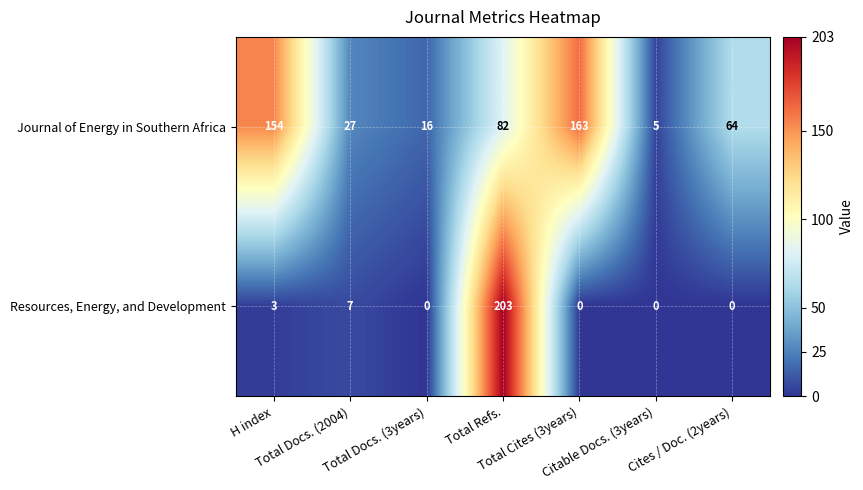

Which series has the largest total across all categories?

Journal of Energy in Southern Africa